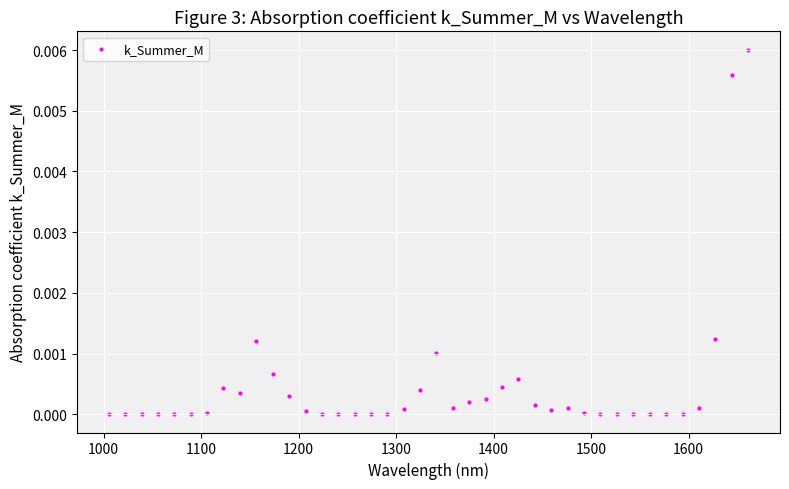

What is the range of X values (max minus min)?

655.3